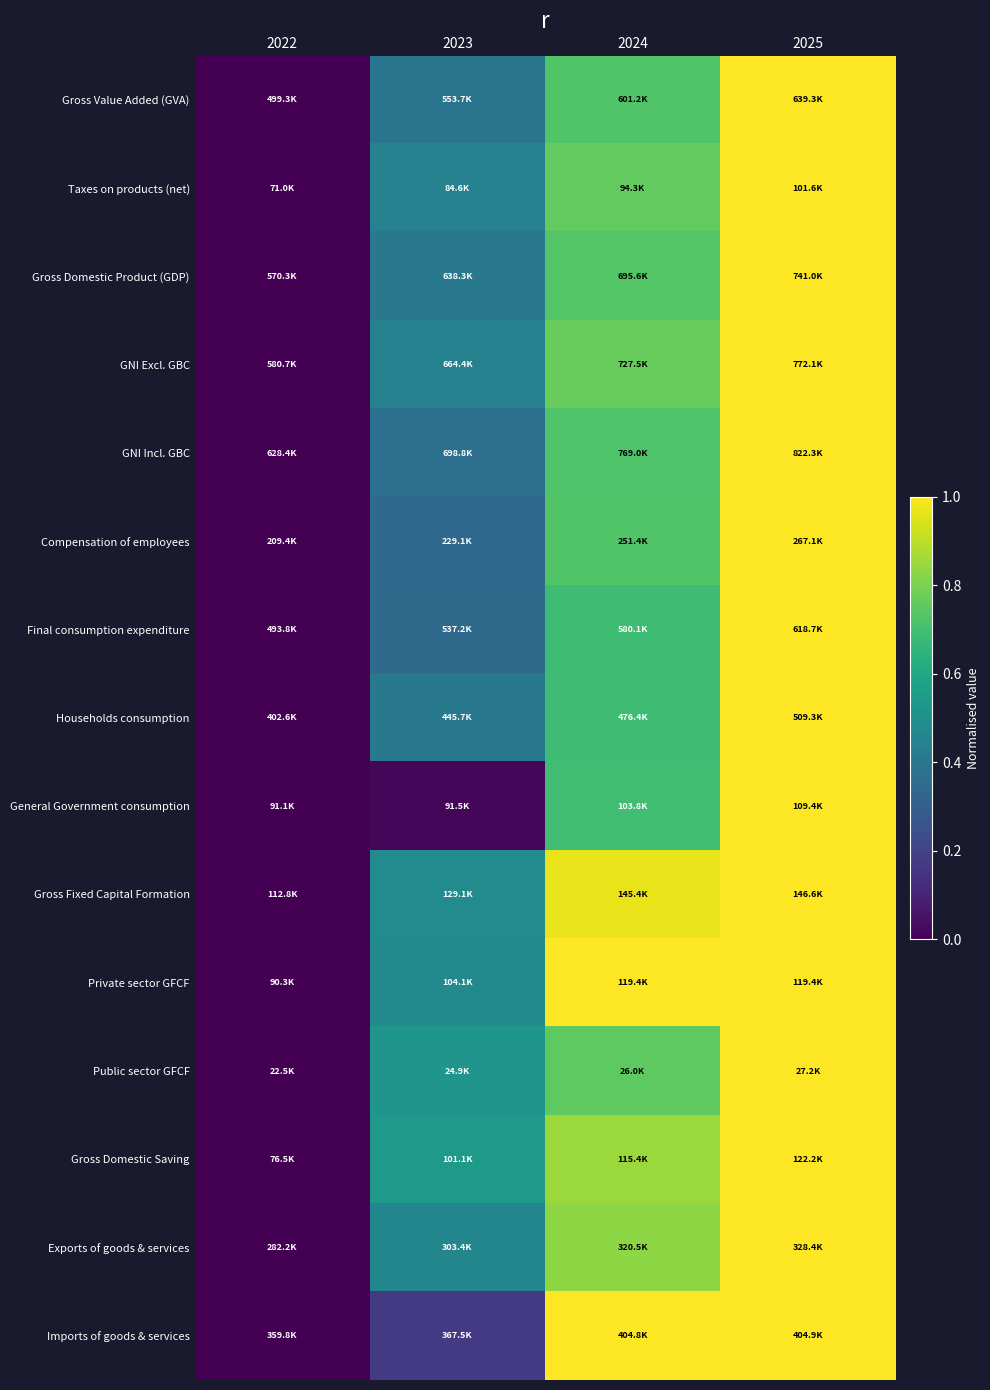

Reading left to right, list all the values displayed in this chart.

Gross Value Added (GVA): 2022=0.0	2023=0.4	2024=0.7	2025=1.0
Taxes on products (net): 2022=0.0	2023=0.4	2024=0.8	2025=1.0
Gross Domestic Product (GDP): 2022=0.0	2023=0.4	2024=0.7	2025=1.0
GNI Excl. GBC: 2022=0.0	2023=0.4	2024=0.8	2025=1.0
GNI Incl. GBC: 2022=0.0	2023=0.4	2024=0.7	2025=1.0
Compensation of employees: 2022=0.0	2023=0.3	2024=0.7	2025=1.0
Final consumption expenditure: 2022=0.0	2023=0.3	2024=0.7	2025=1.0
Households consumption: 2022=0.0	2023=0.4	2024=0.7	2025=1.0
General Government consumption: 2022=0.0	2023=0.0	2024=0.7	2025=1.0
Gross Fixed Capital Formation: 2022=0.0	2023=0.5	2024=1.0	2025=1.0
Private sector GFCF: 2022=0.0	2023=0.5	2024=1.0	2025=1.0
Public sector GFCF: 2022=0.0	2023=0.5	2024=0.8	2025=1.0
Gross Domestic Saving: 2022=0.0	2023=0.5	2024=0.9	2025=1.0
Exports of goods & services: 2022=0.0	2023=0.5	2024=0.8	2025=1.0
Imports of goods & services: 2022=0.0	2023=0.2	2024=1.0	2025=1.0